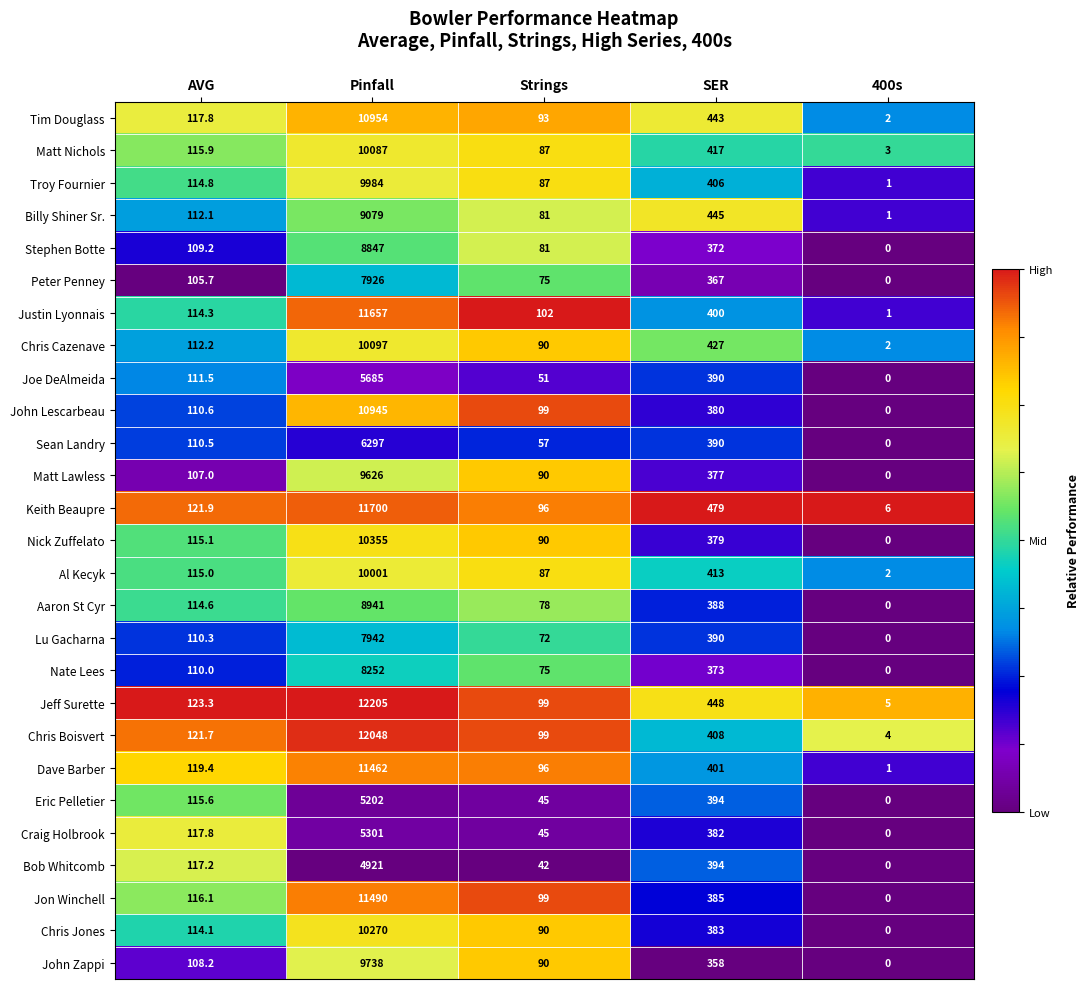

Which series has the largest total across all categories?

Jeff Surette